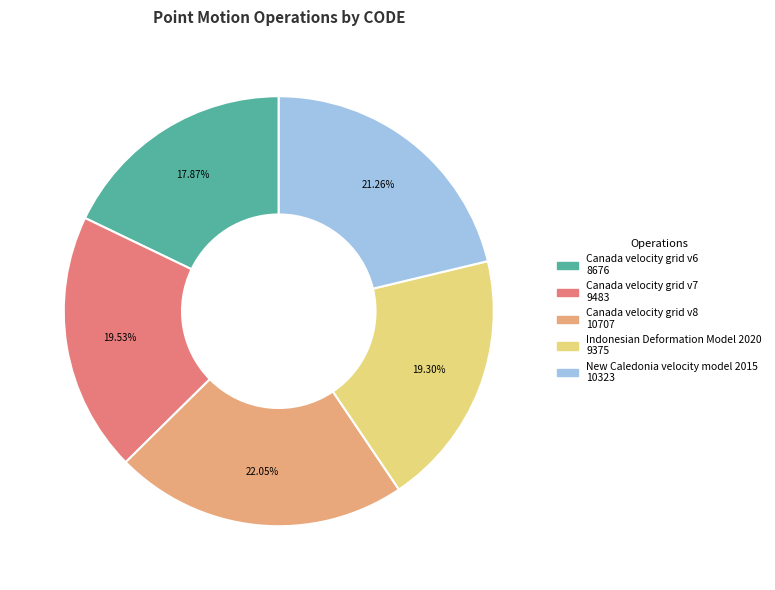

To the nearest percent, what portion does Canada velocity grid v7 represent?

20%